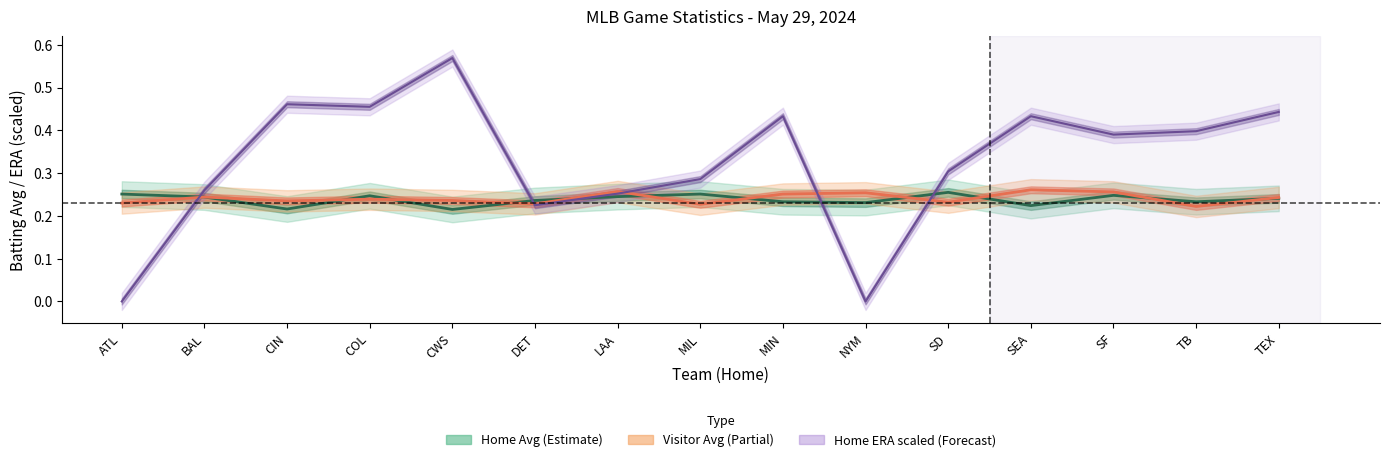

Where is the first local minimum for Home ERA (scaled)?

COL